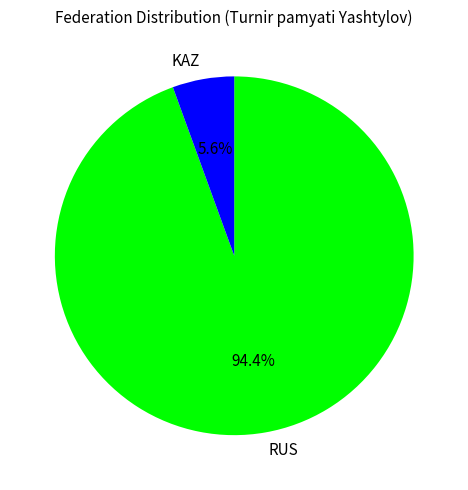

To the nearest percent, what is the combined percentage of KAZ and RUS?

100%